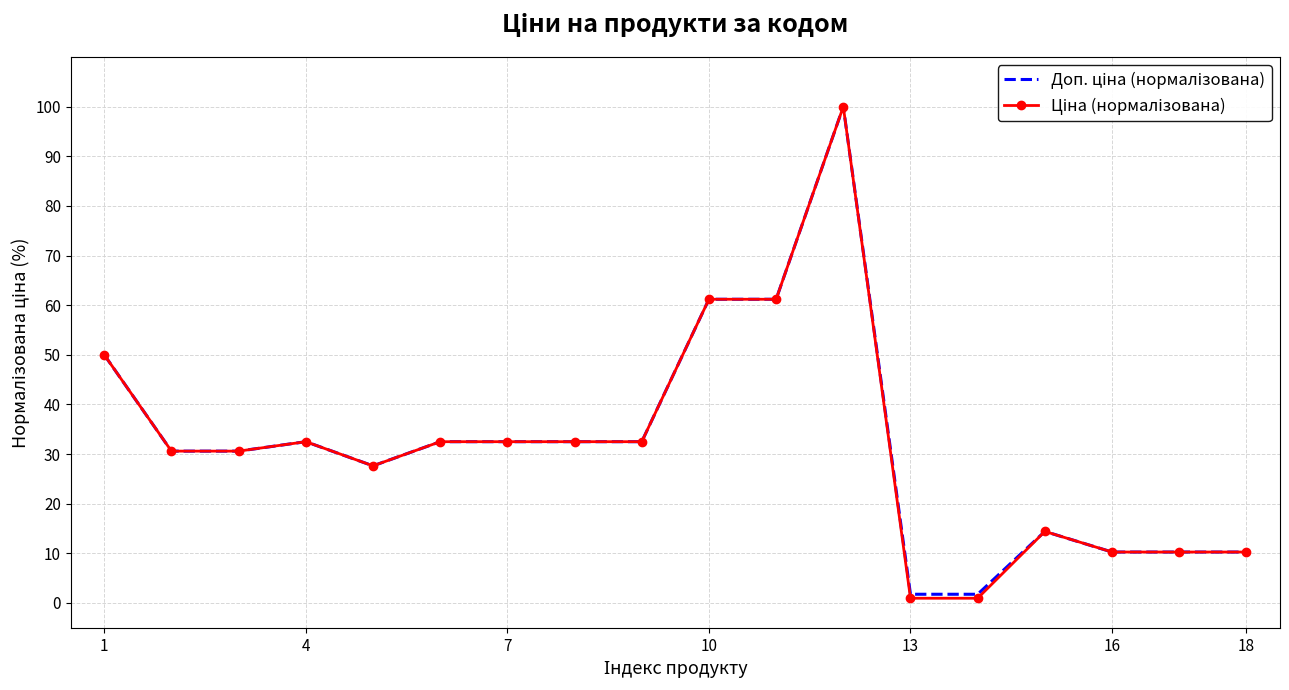

What is the greatest value displayed?

100.0